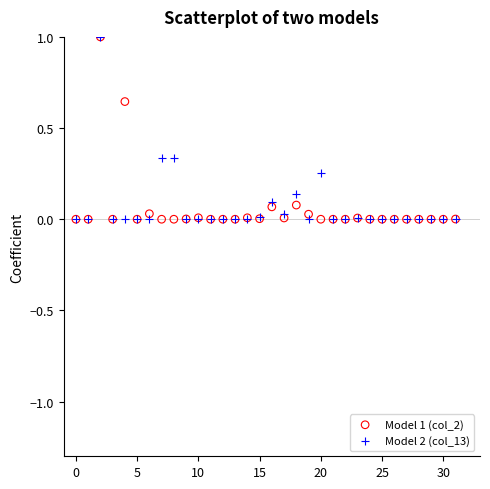

What are all the series names shown in the legend?

Model 1 (col_2), Model 2 (col_13)